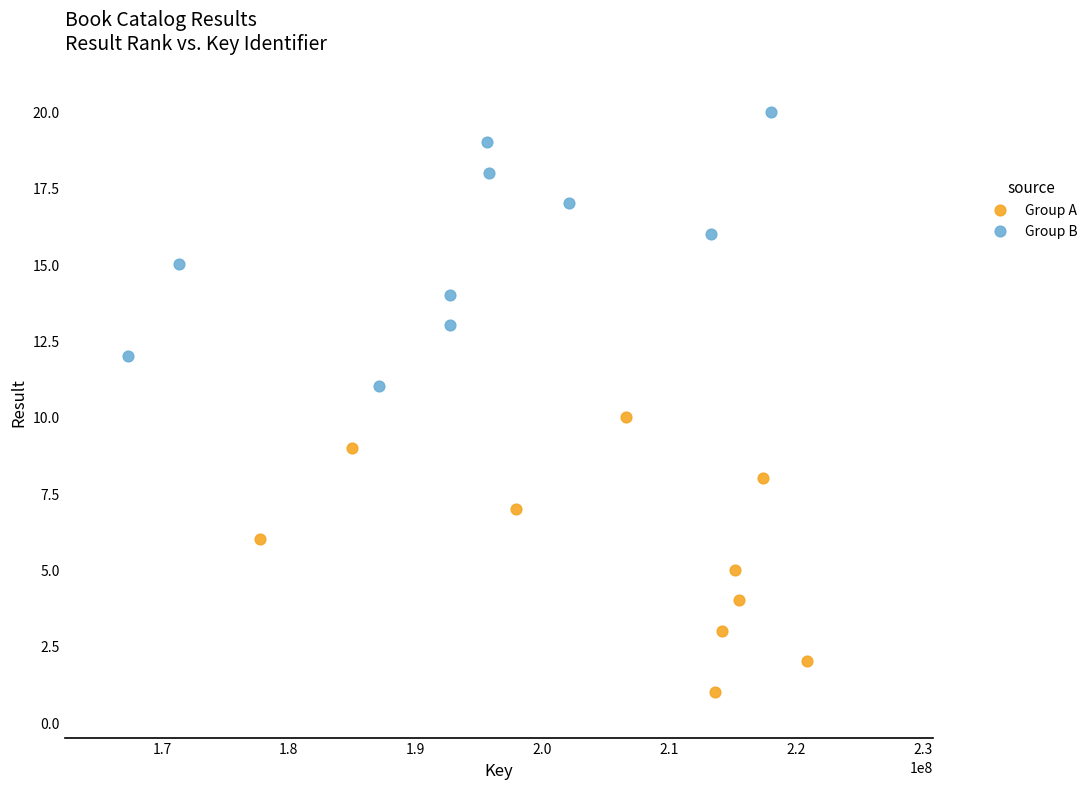

Which series reaches the minimum Y coordinate?

Group A